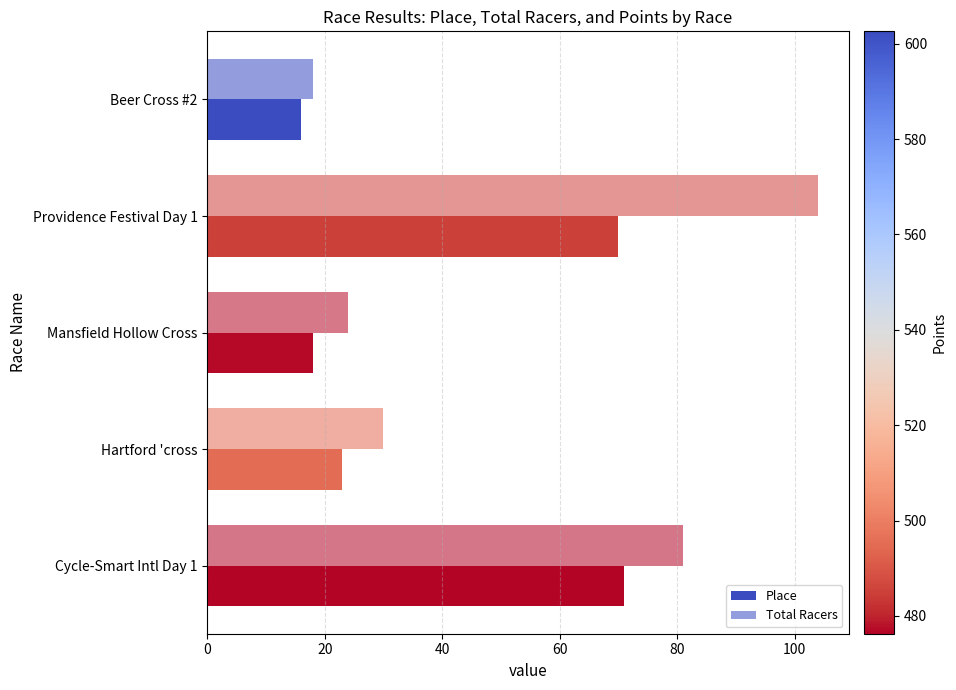

How many data points does each series have?

5